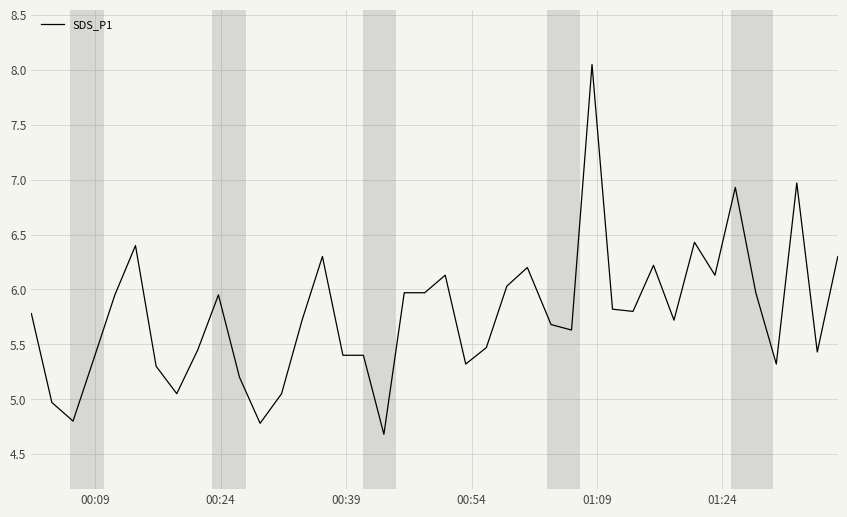

What is the smallest value displayed?

4.7